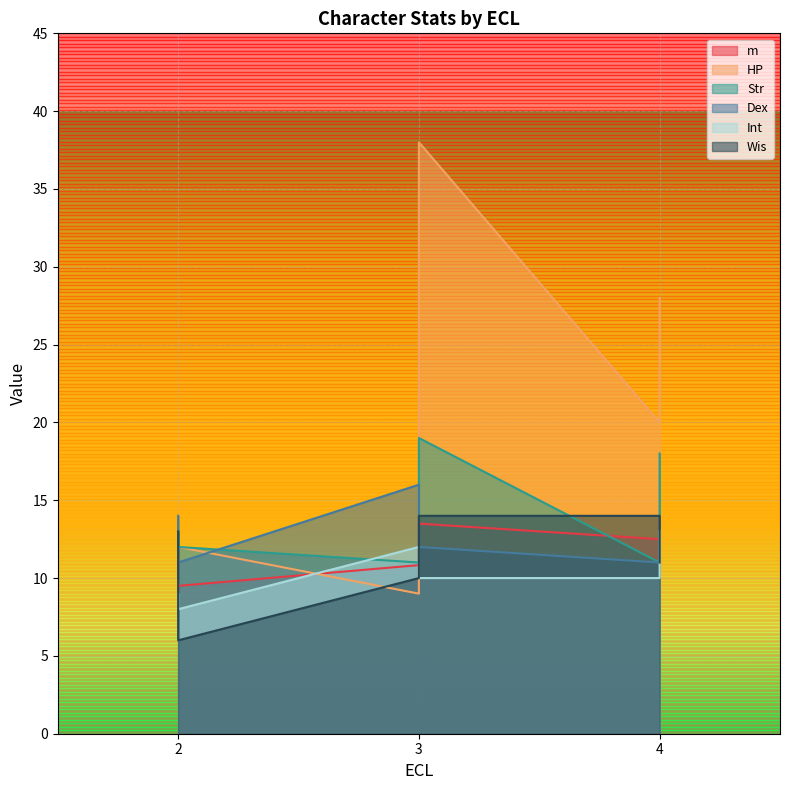

How many Str values are between 11 and 18?

6